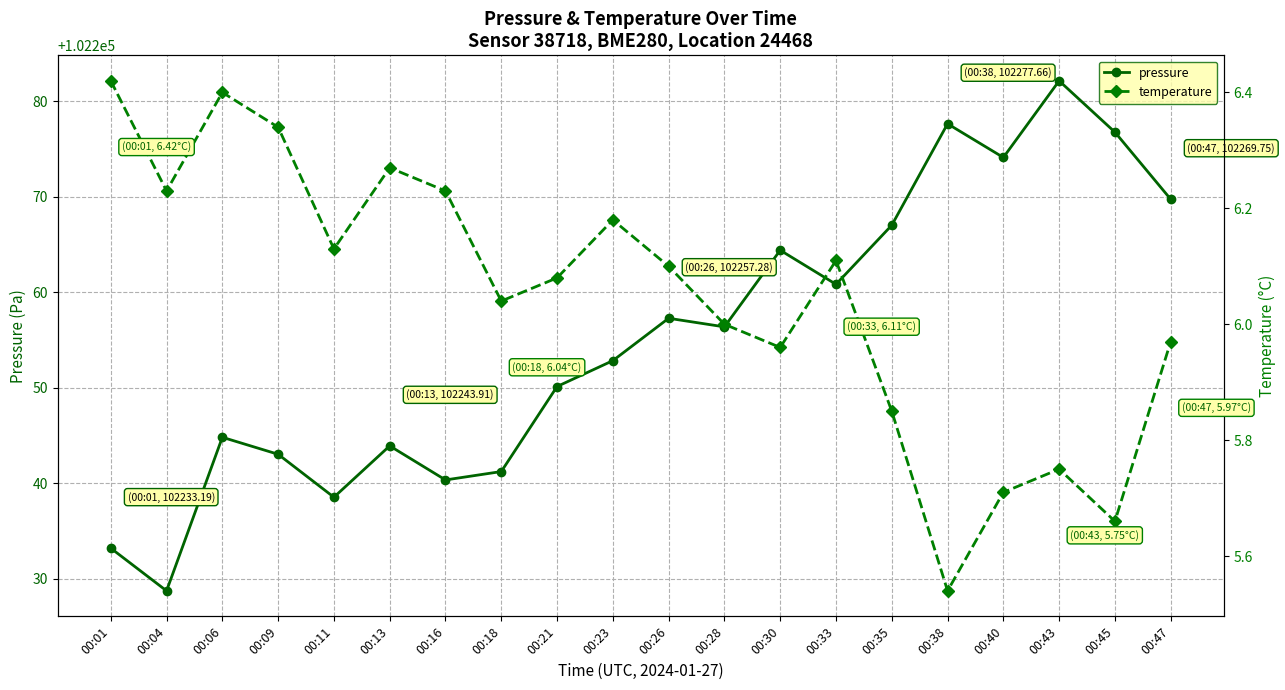

Count the number of categories in the chart.

20